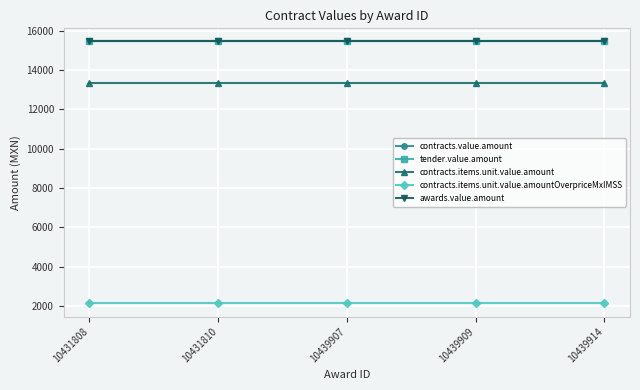

What is the average value of the awards.value.amount series?

15451.2